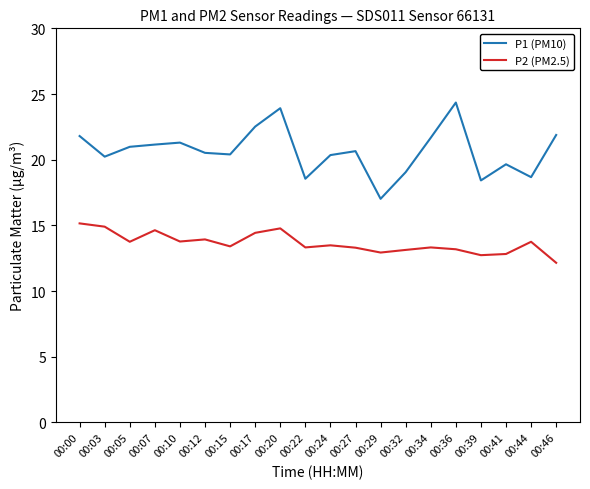

Rank the series at 00:39 from lowest to highest value.

P2 (PM2.5), P1 (PM10)